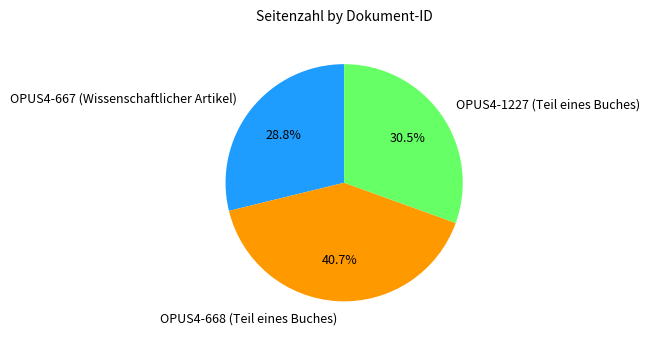

How many segments does this pie chart have?

3